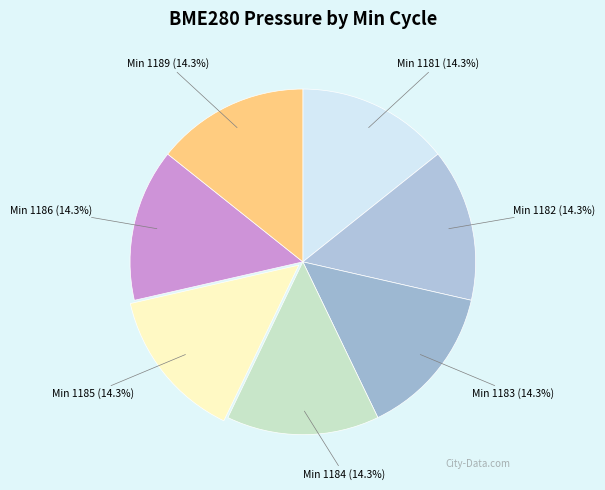

How many slices are in this pie chart?

7